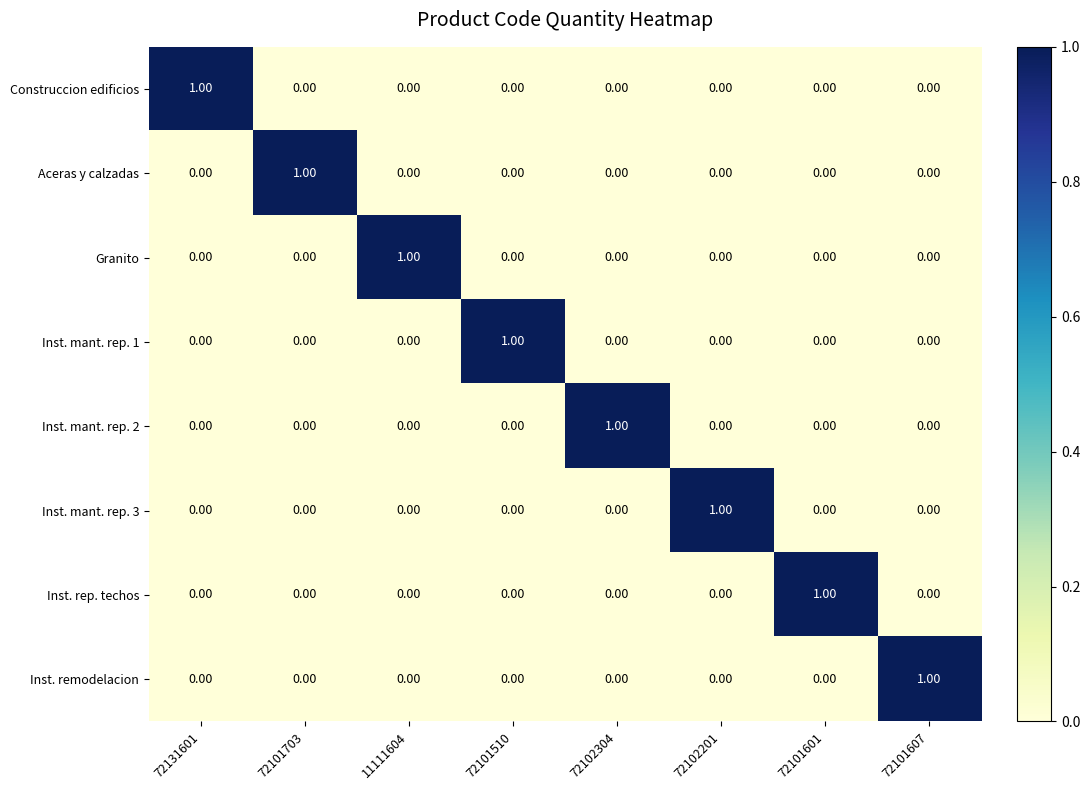

At how many categories does at least one series exceed 0?

8